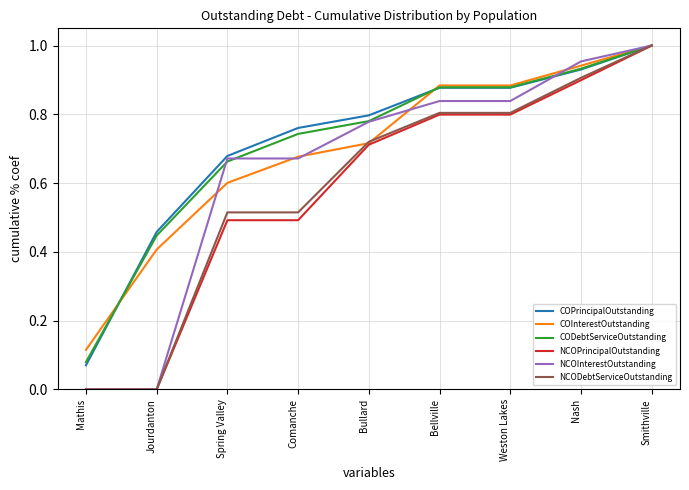

What position from the left is Mathis?

1